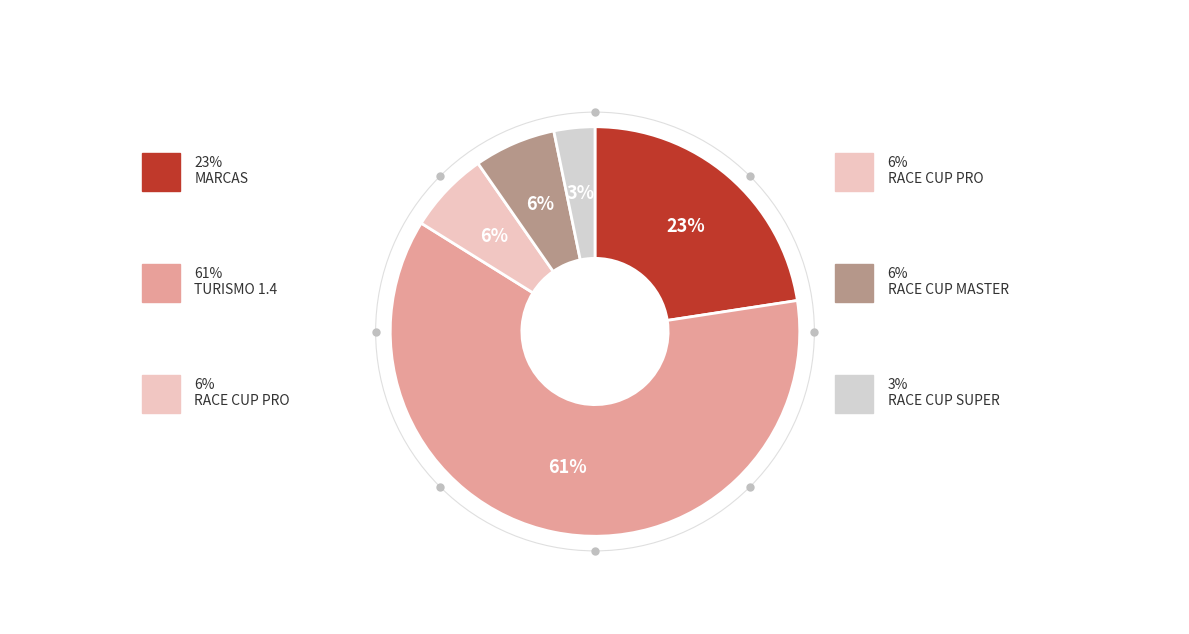

Is MARCAS the majority of the pie?

No